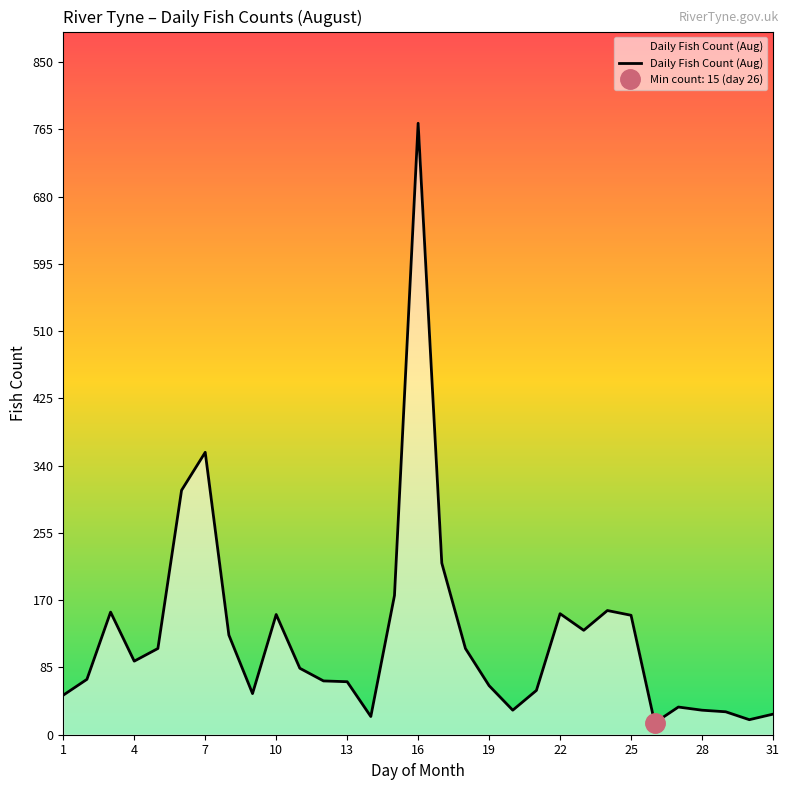

Reading left to right, extract all data points from this chart.

50	70	155	93	109	309	357	126	52	152	84	68	67	23	176	773	217	109	62	31	56	153	132	157	151	15	35	31	29	19	26